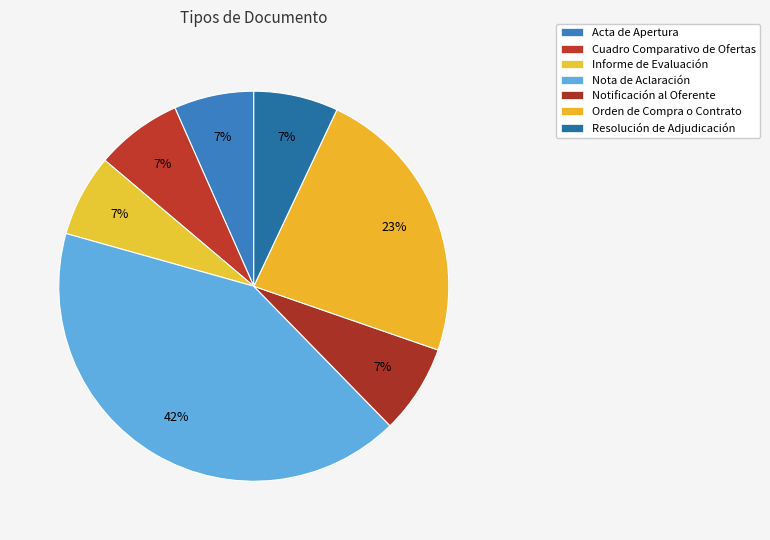

To the nearest percent, what percentage of the pie is Nota de Aclaración?

42%